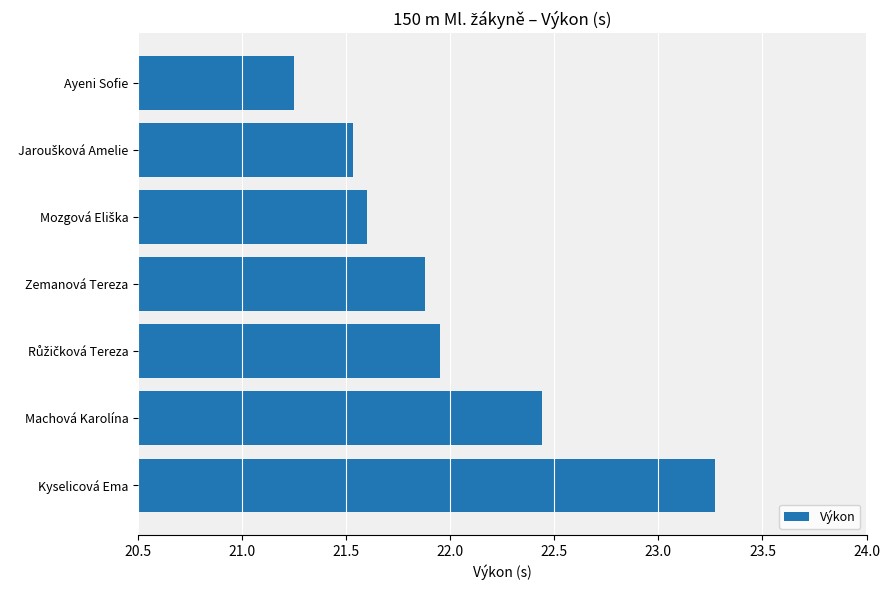

Which category has the highest value across all series?

Kyselicová Ema